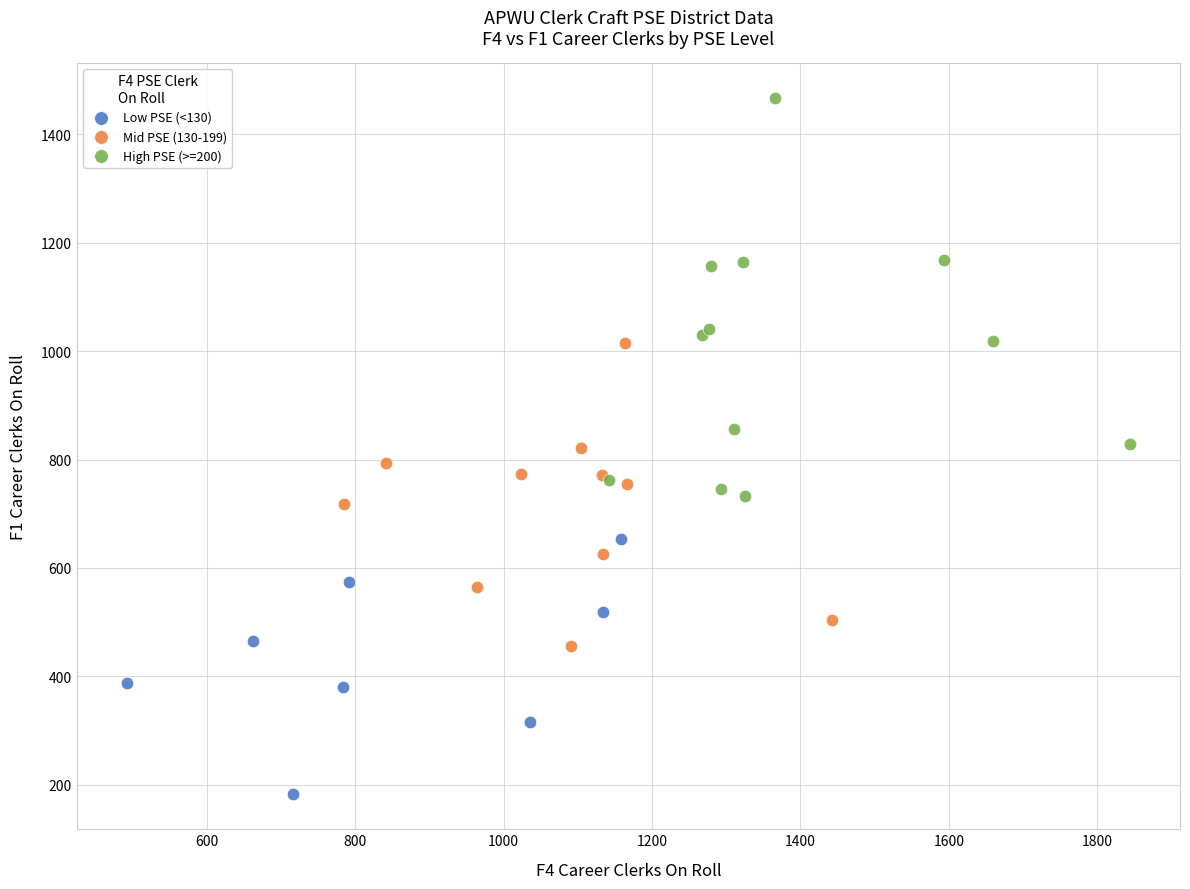

Which series reaches the maximum Y coordinate?

High PSE (>=200)